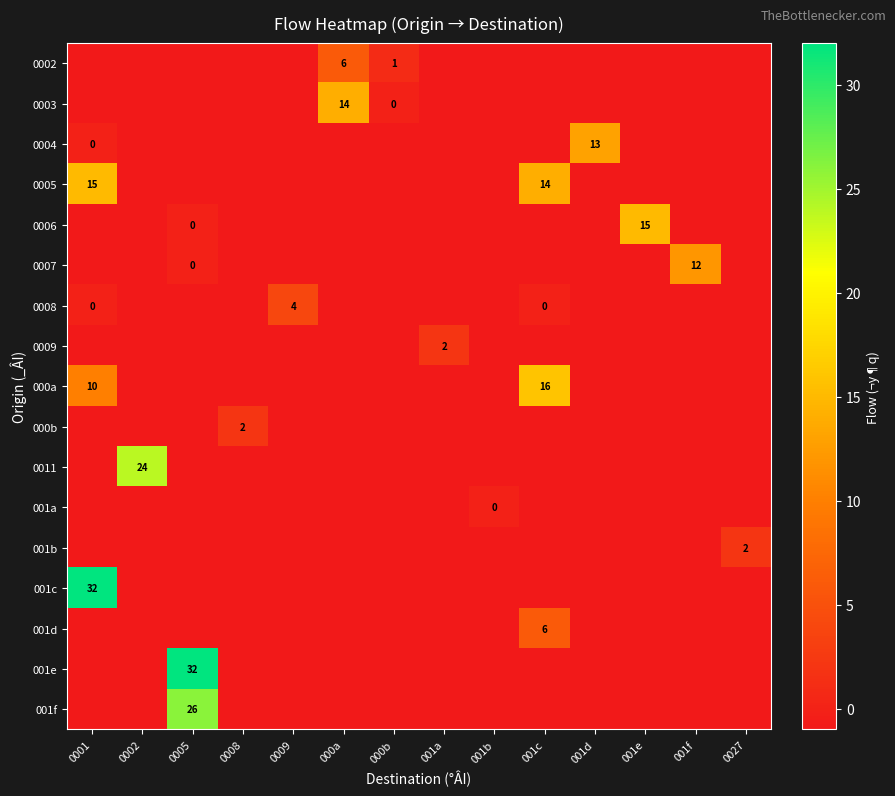

Which category has the lowest value across all series?

0001